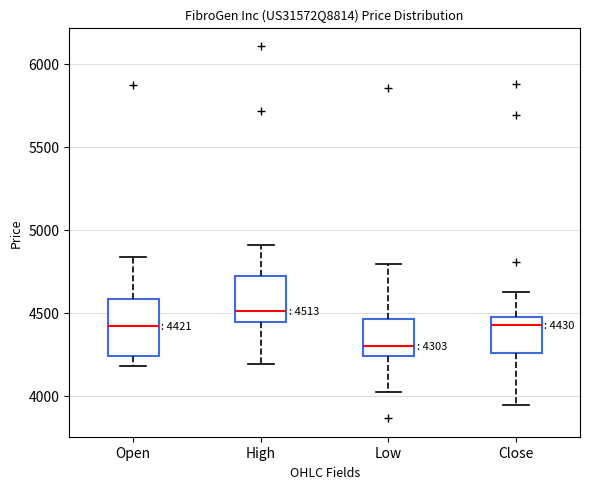

Which box has the highest median line?

High